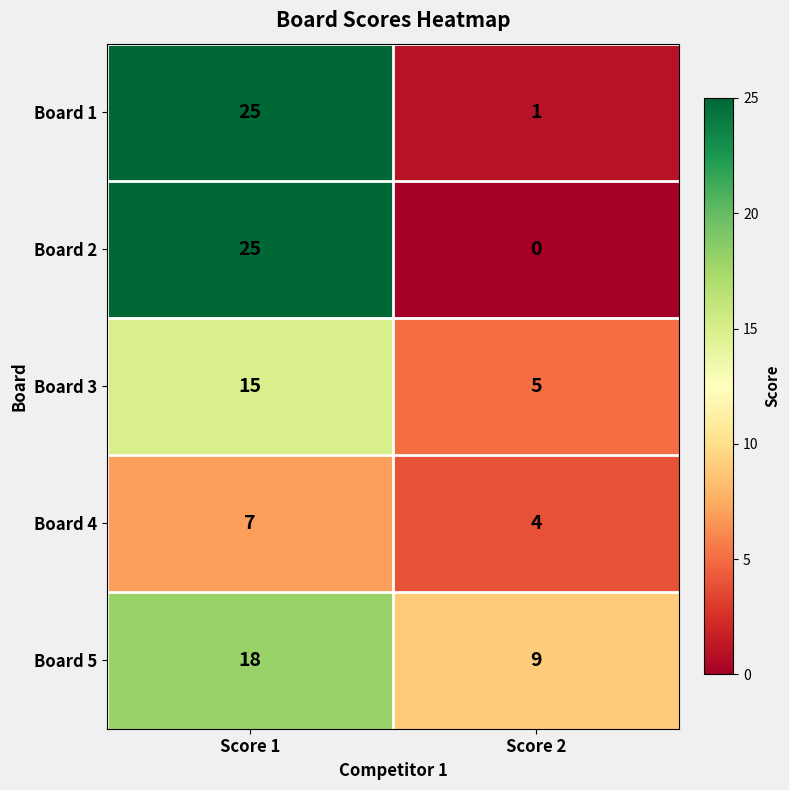

Read the Board 4 value at Score 1.

7